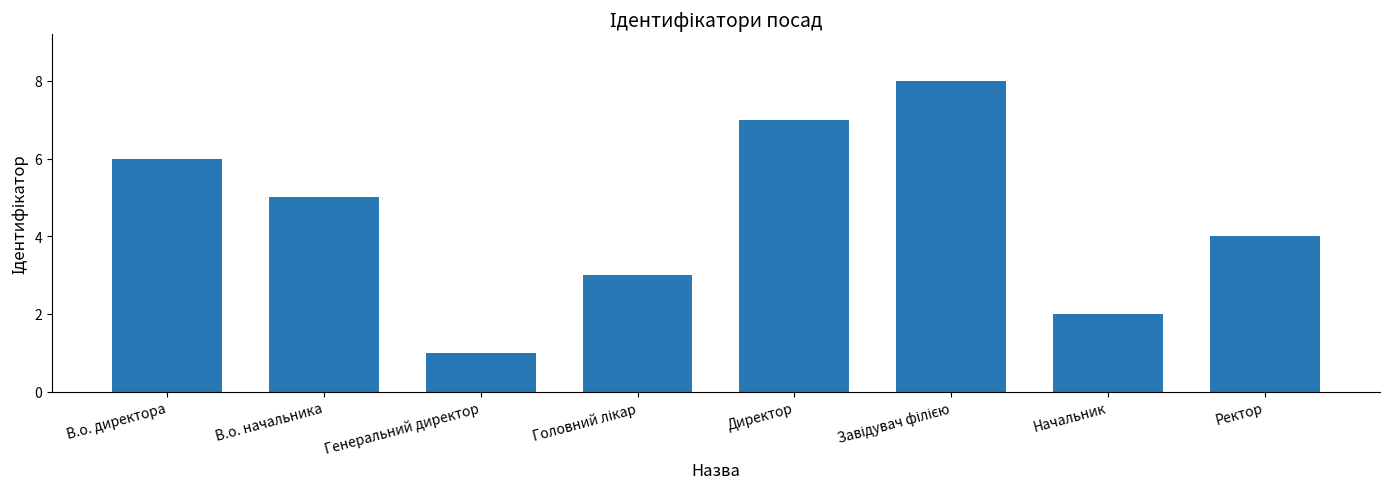

How many values are below 5?

4